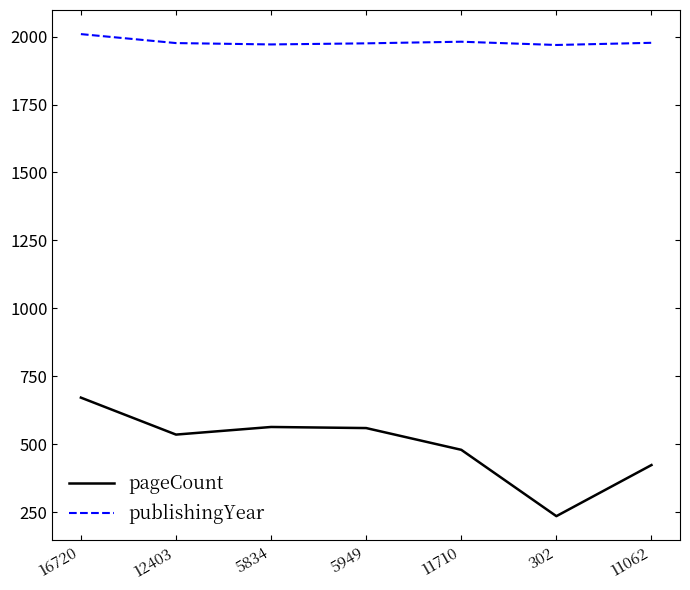

How many lines are shown in the chart?

2